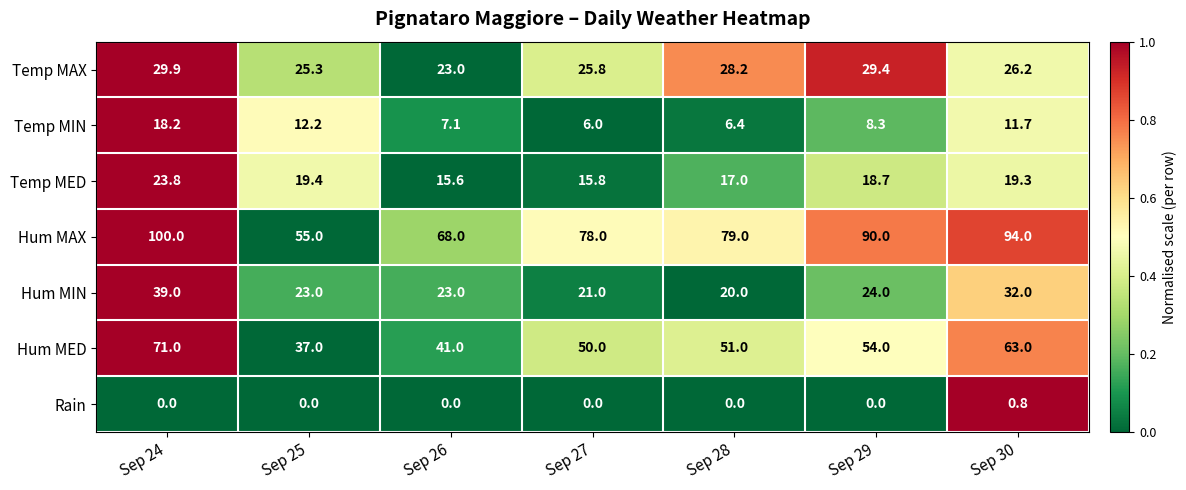

What is the total value across all series at Sep 28?

201.6